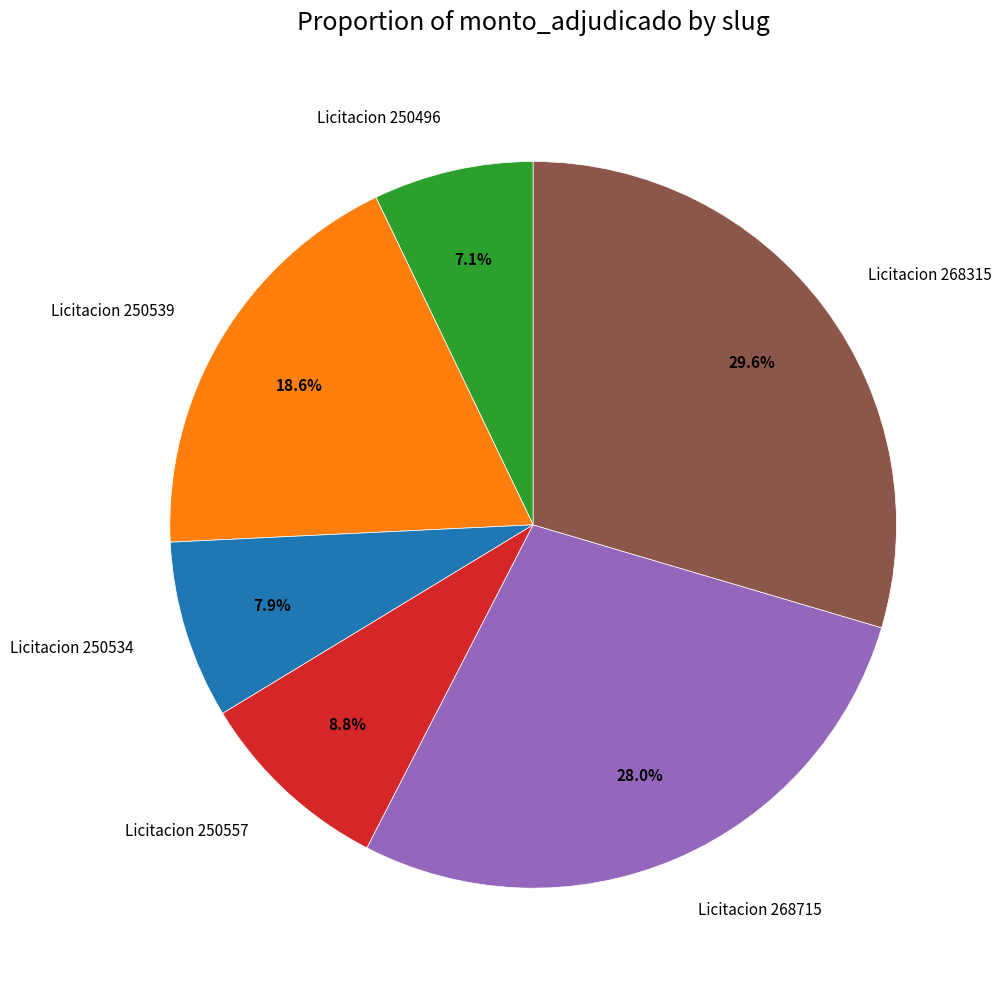

What portion of the pie excludes Licitacion 250496?

92.9%